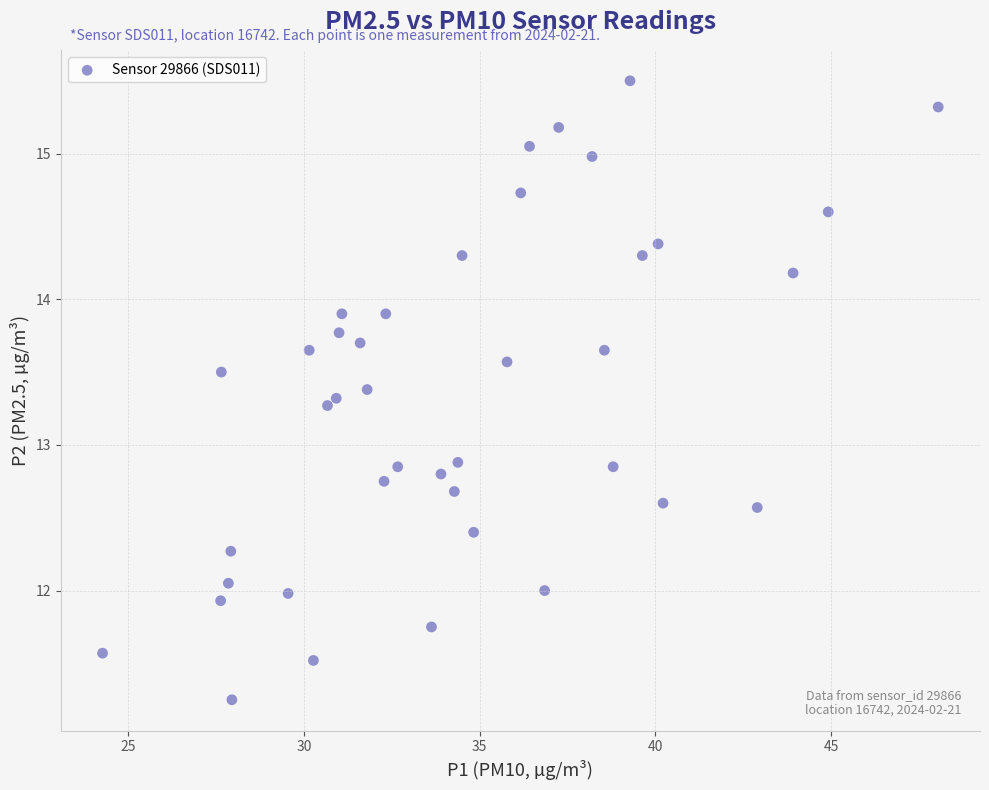

What is the range of X values (max minus min)?

23.8